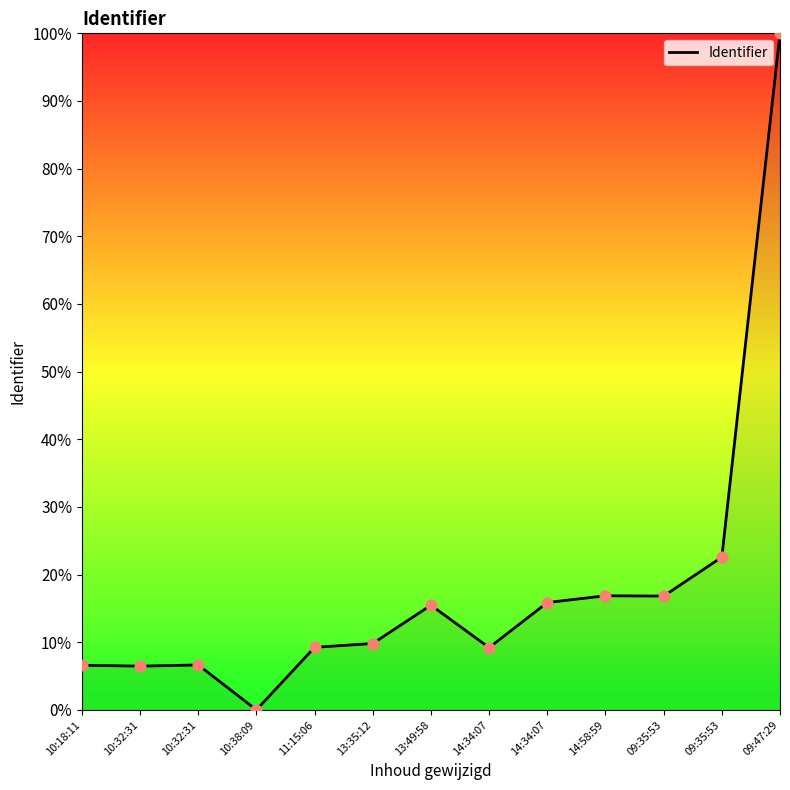

Is this an area chart (filled region under the line)?

Yes